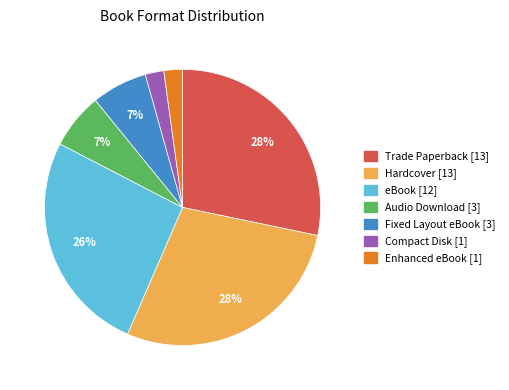

Does Compact Disk represent more than half of the total?

No